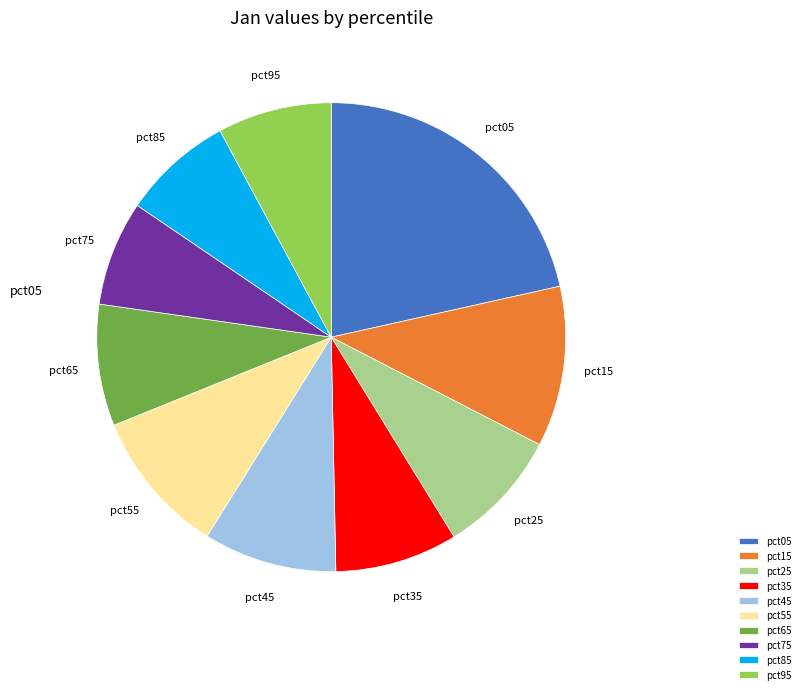

Count the number of slices in the pie.

10